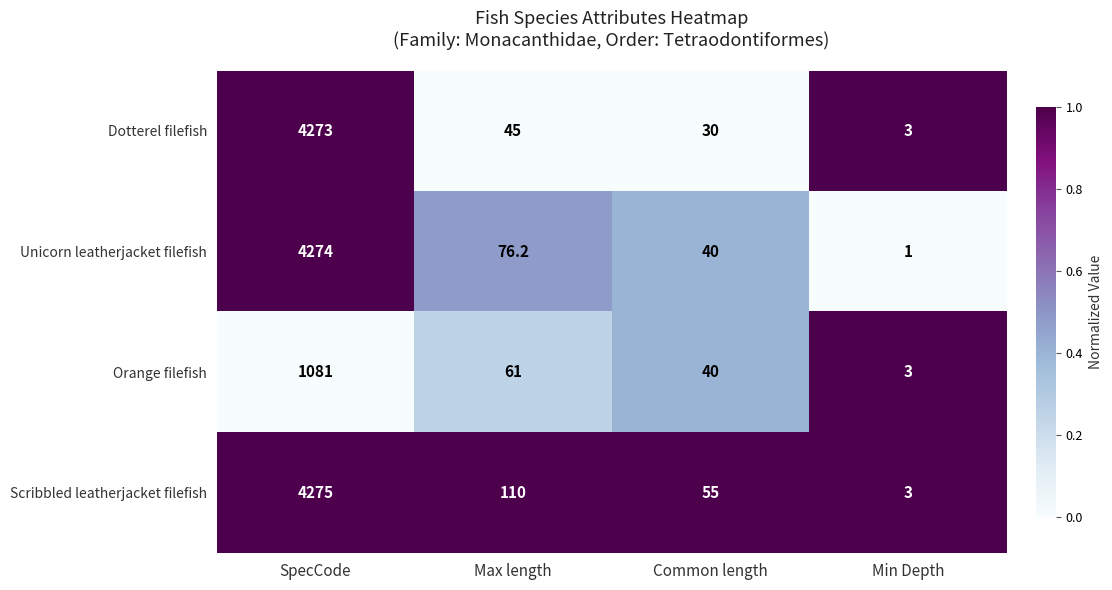

Rank the series at SpecCode from lowest to highest value.

Orange filefish, Dotterel filefish, Unicorn leatherjacket filefish, Scribbled leatherjacket filefish